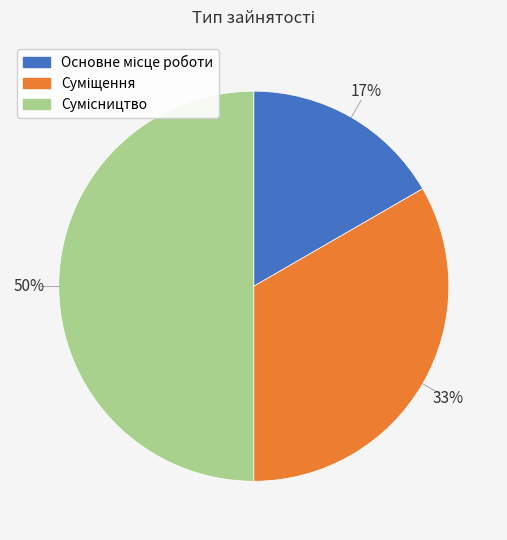

To the nearest percent, what is the difference between the largest and smallest slice percentages?

33%